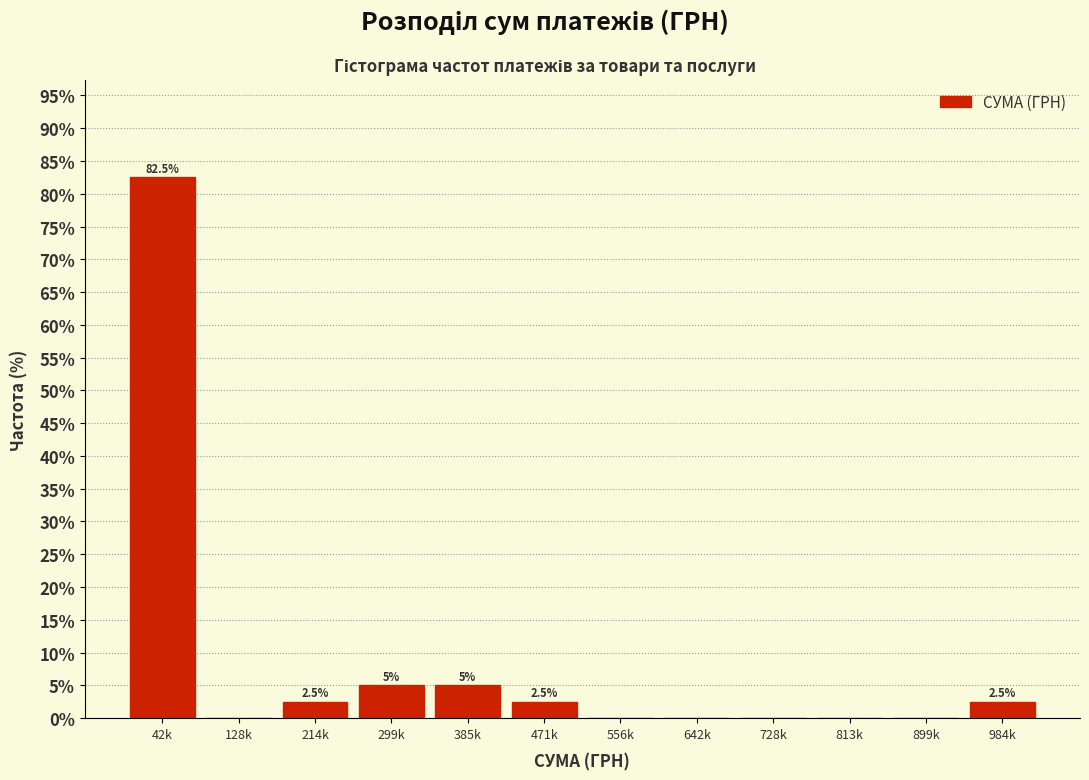

Reading left to right, extract all data points from this chart.

42k=82.5	128k=0.0	214k=2.5	299k=5.0	385k=5.0	471k=2.5	556k=0.0	642k=0.0	728k=0.0	813k=0.0	899k=0.0	984k=2.5